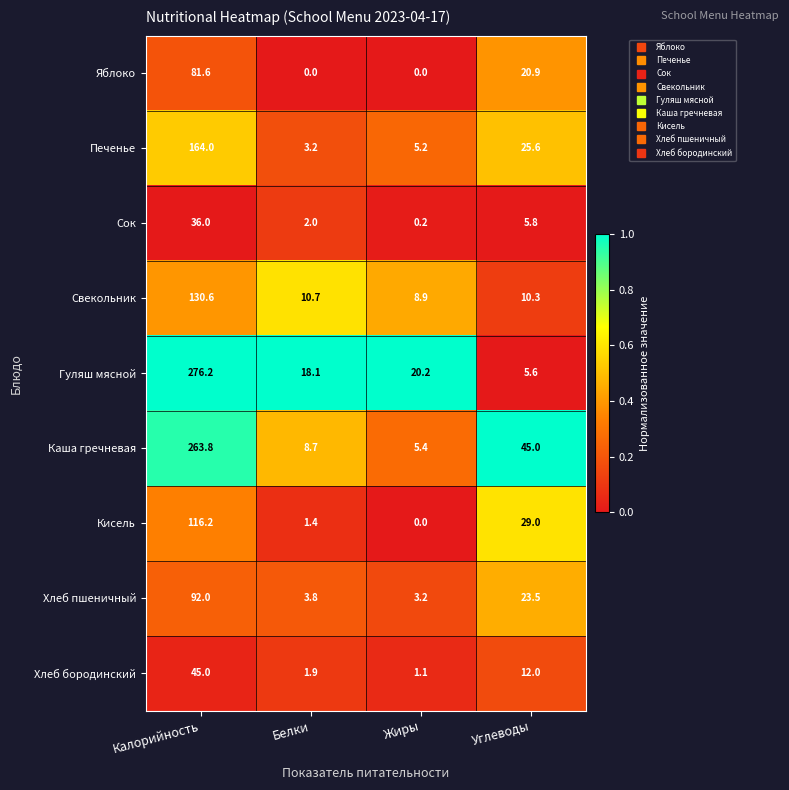

What is the difference between the highest and lowest values at Жиры?

20.2